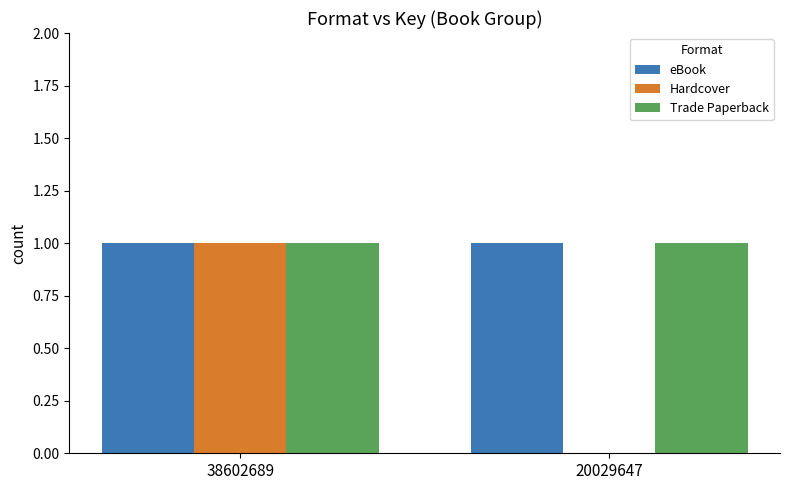

How many values in Hardcover are above zero?

1